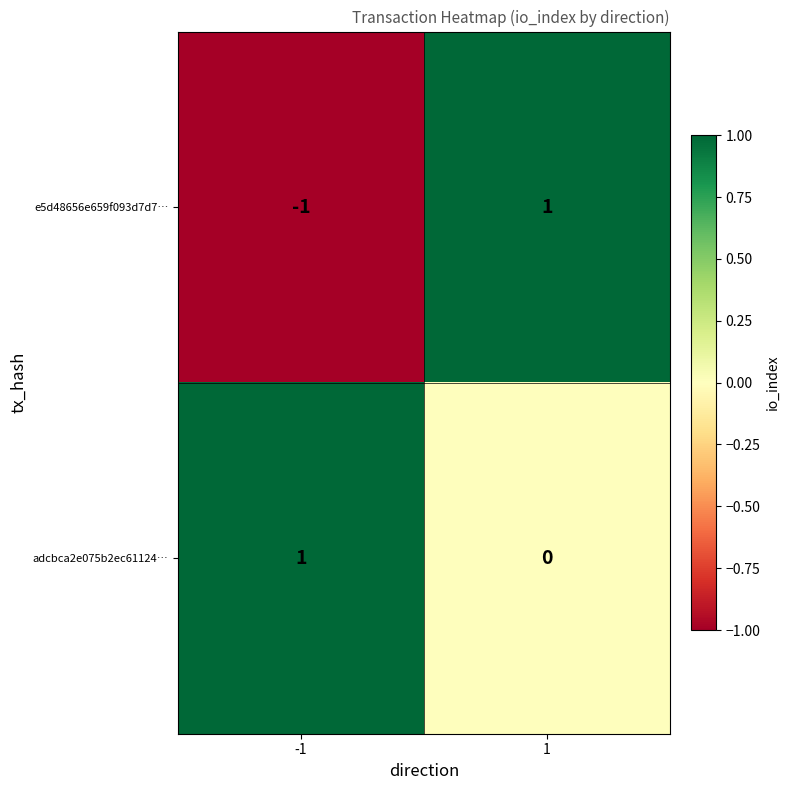

Reading left to right, transcribe all the data shown in this chart.

e5d48656e659f093d7d7…: -1=-1	1=1
adcbca2e075b2ec61124…: -1=1	1=0